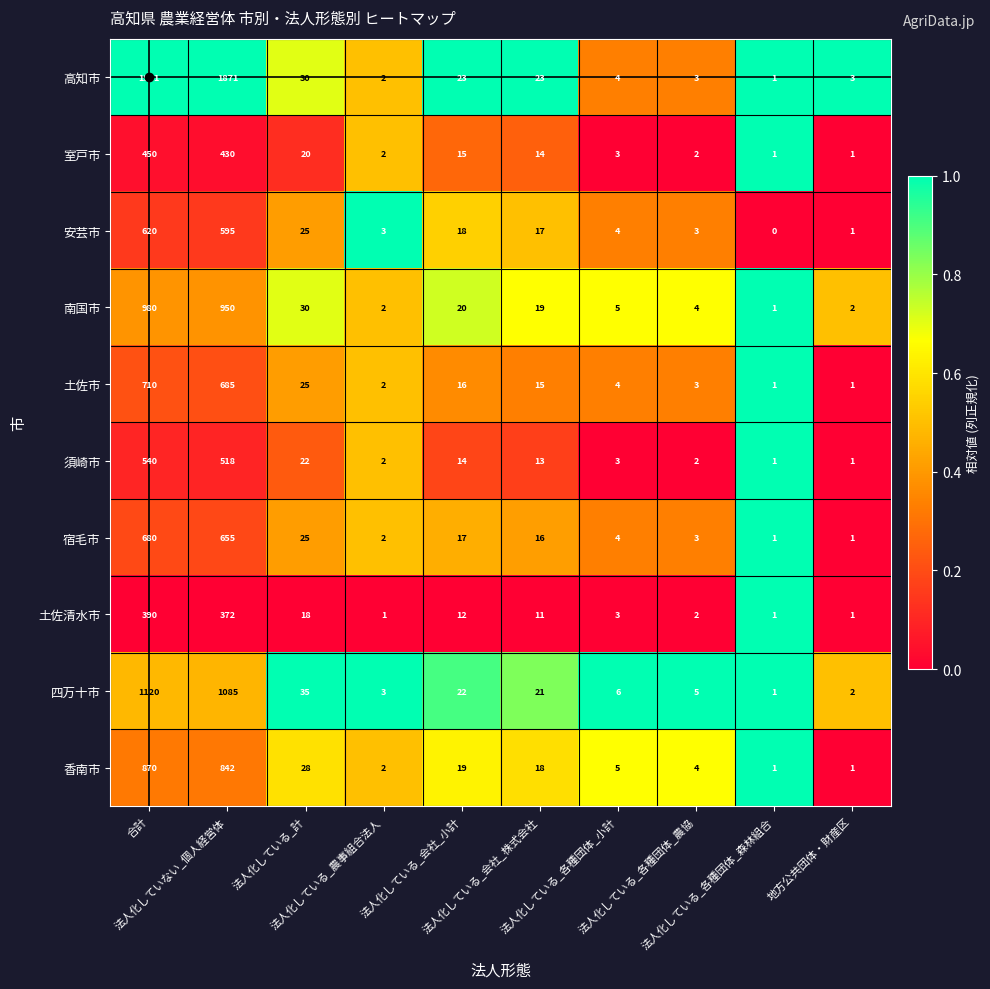

List the series in order of their peak value, lowest first.

土佐清水市, 室戸市, 須崎市, 安芸市, 宿毛市, 土佐市, 香南市, 南国市, 四万十市, 高知市